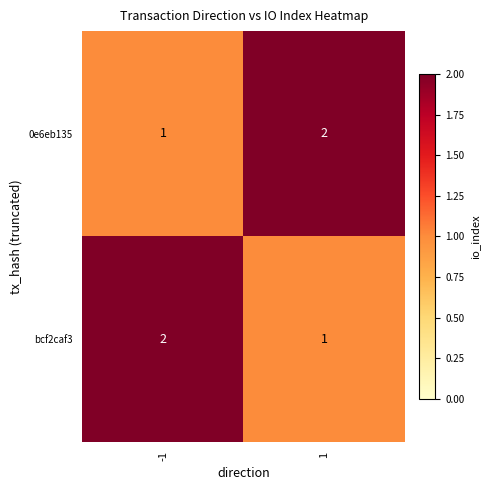

What is the sum of the 0e6eb135 values at -1 and 1?

3